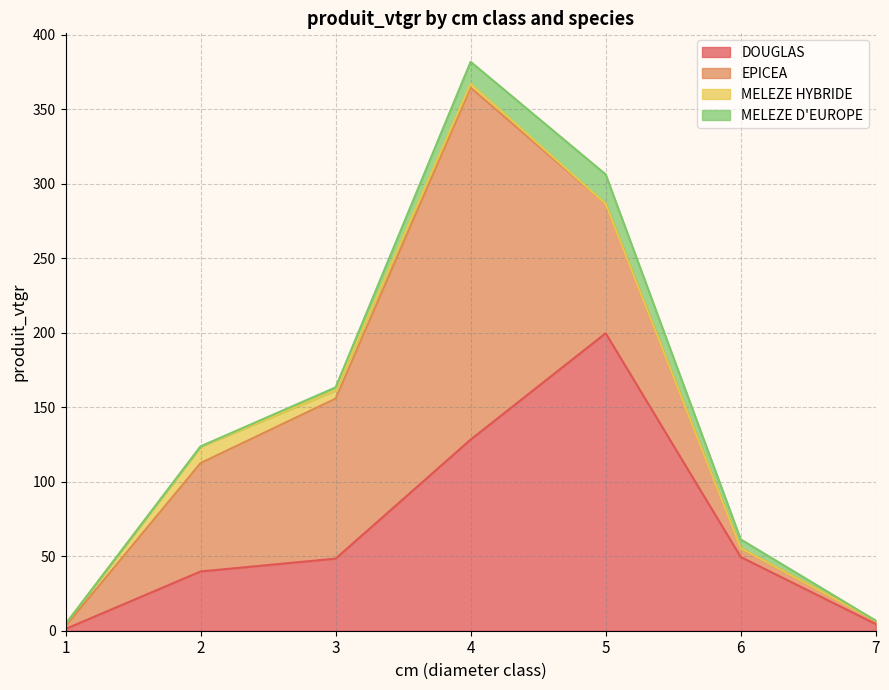

Is the value of MELEZE D'EUROPE at 3 greater than the value of EPICEA at 4?

No